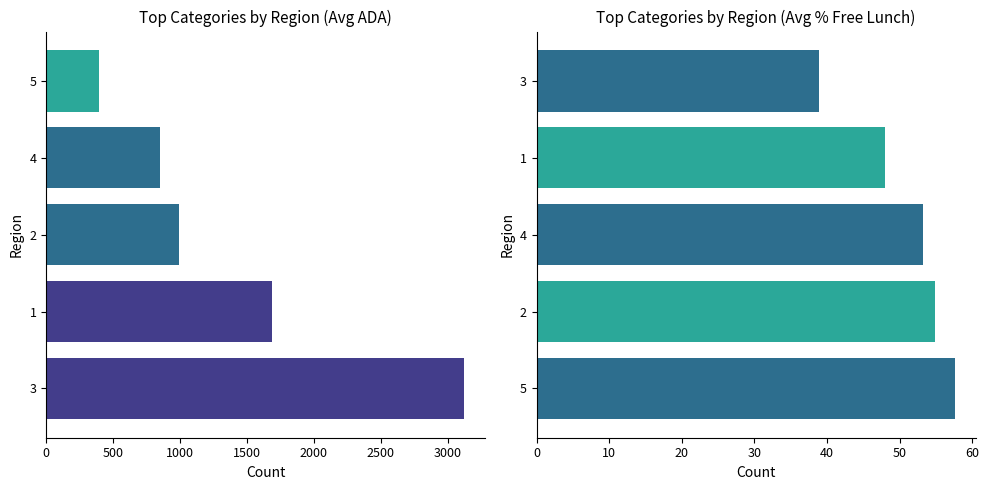

Which series has the largest total across all categories?

Avg ADA by Region